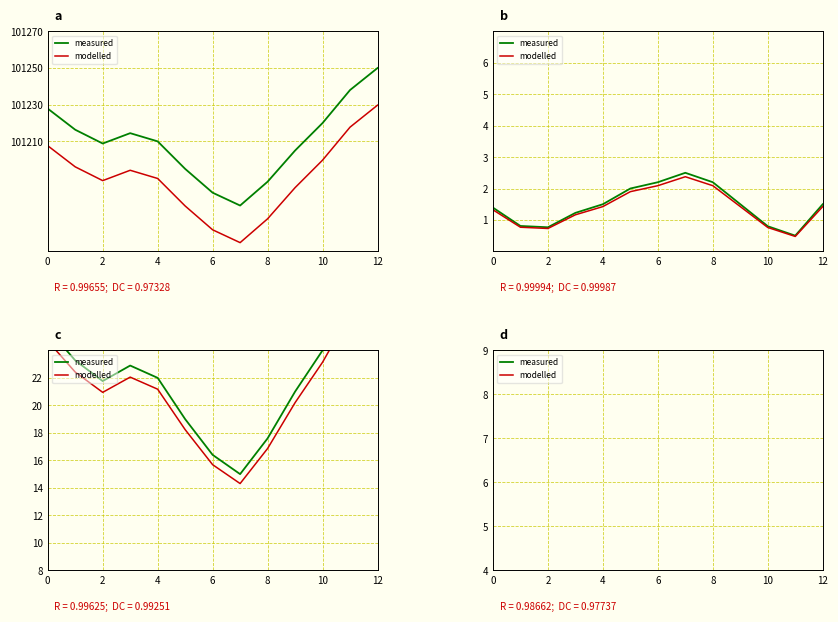

Is this an area chart (filled region under the line)?

No